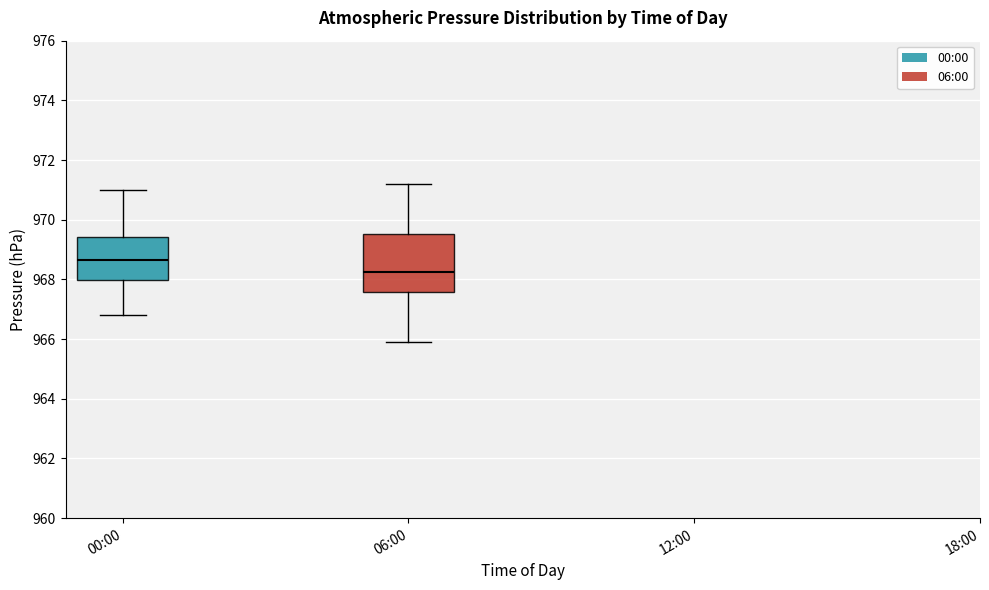

Which box is the tallest, from its lower edge to its upper edge?

06:00